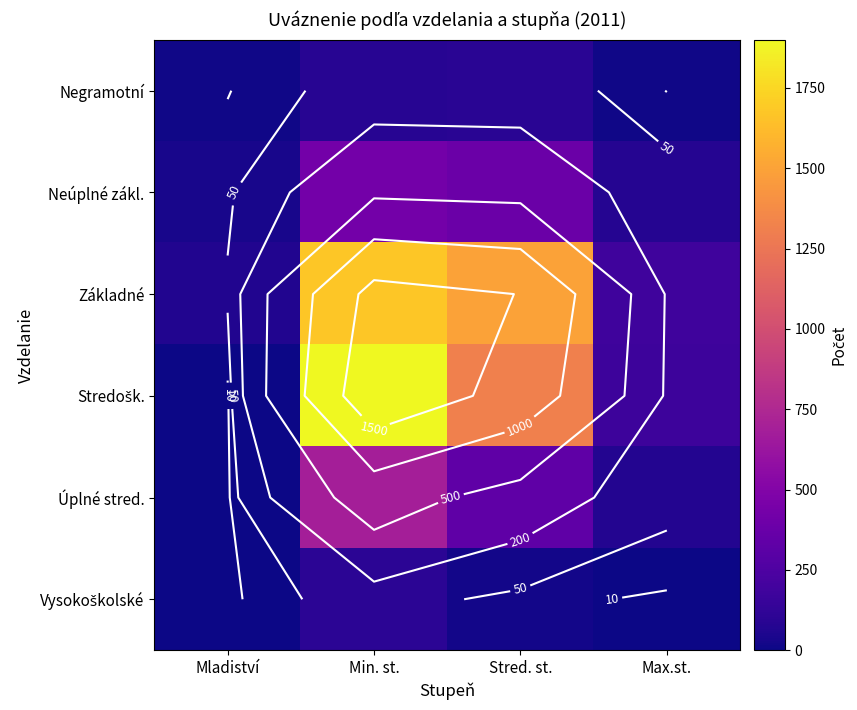

At how many categories does at least one series exceed 142?

3